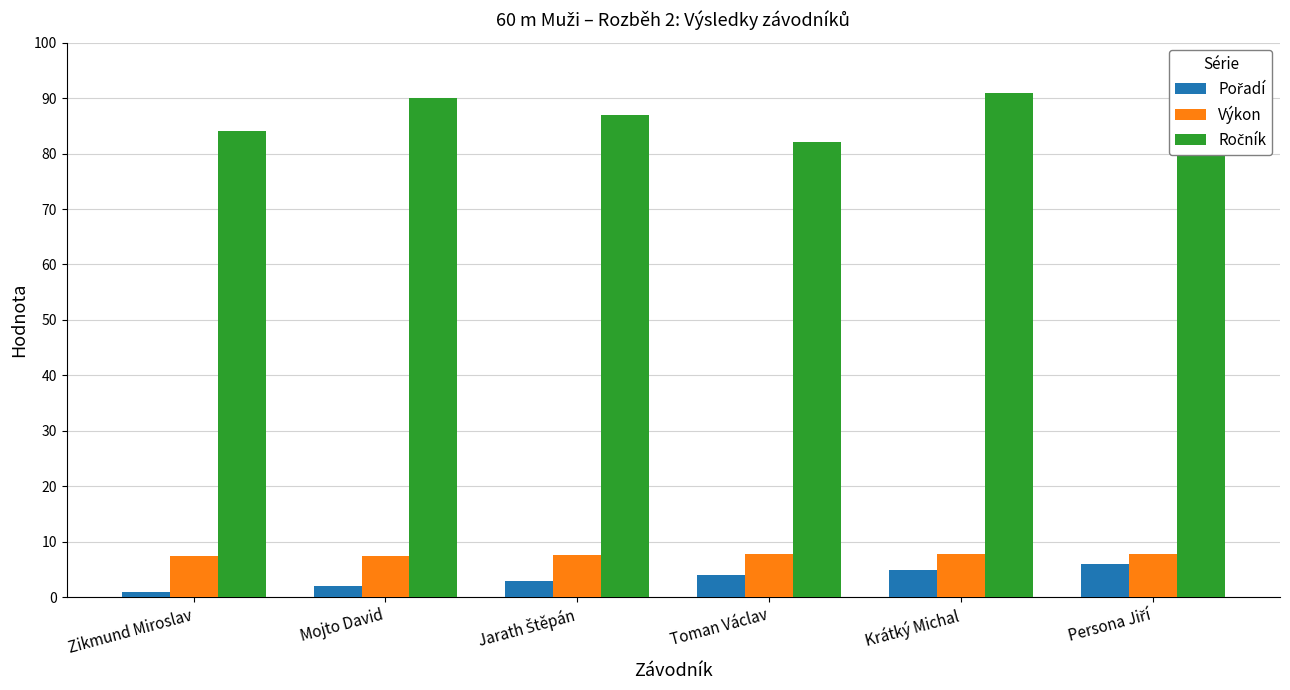

The value of Výkon at Mojto David is 7.5. True or false?

True